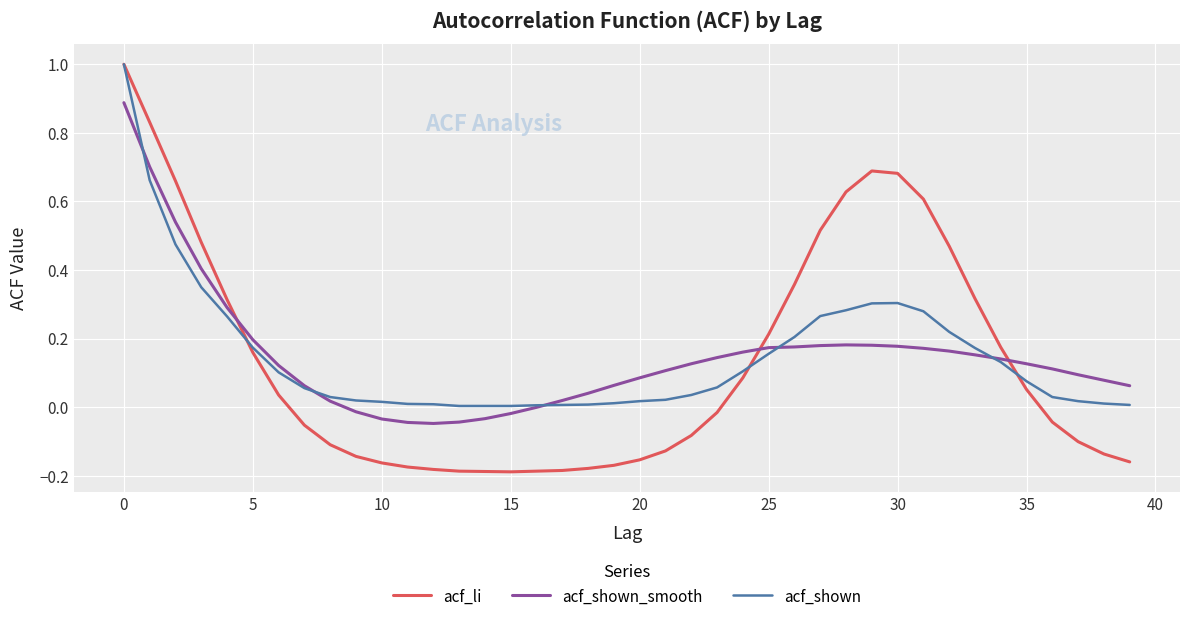

What is the maximum value for acf_shown?

1.0